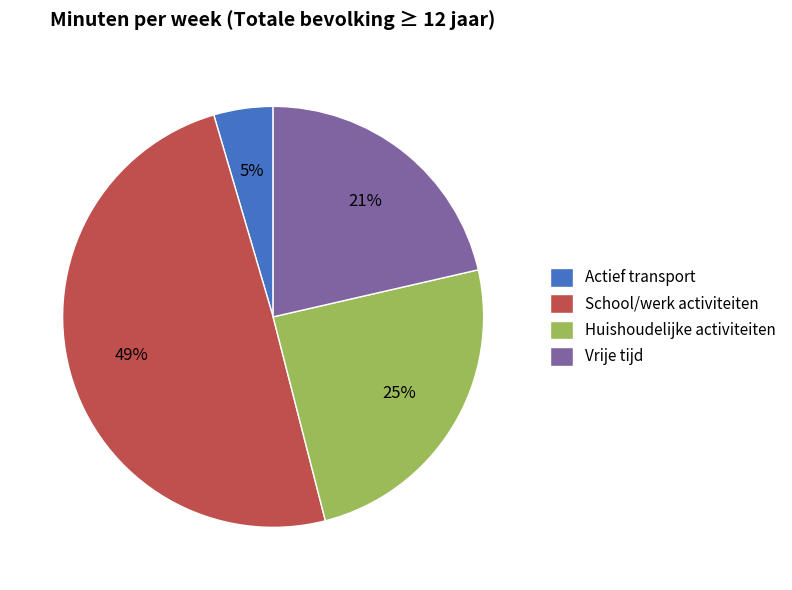

Does any single category account for the majority?

No